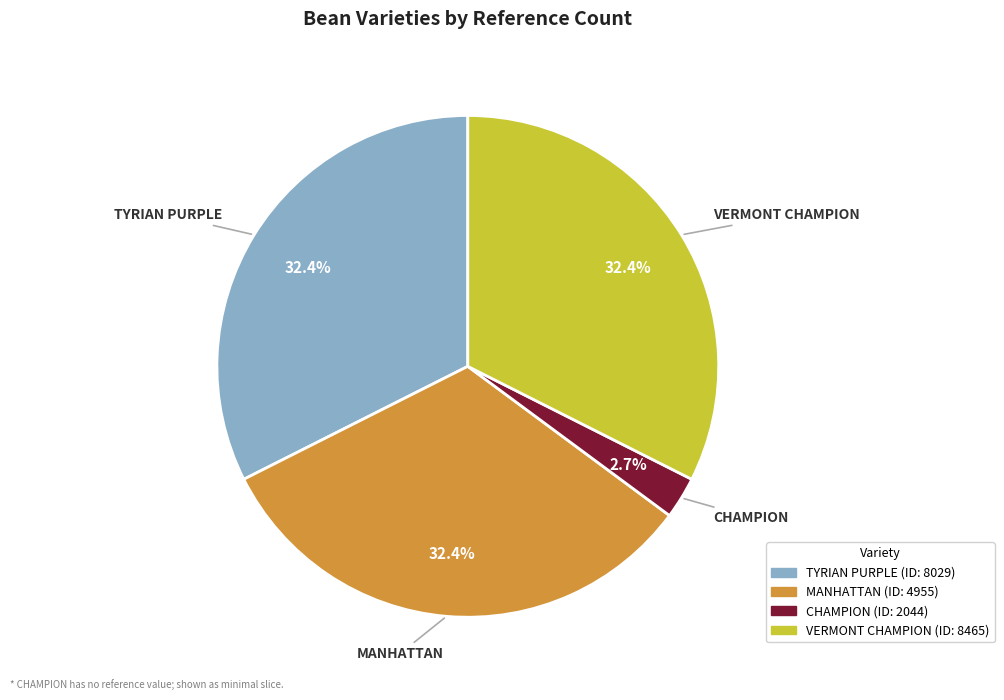

Which category has the smallest portion of the pie?

CHAMPION